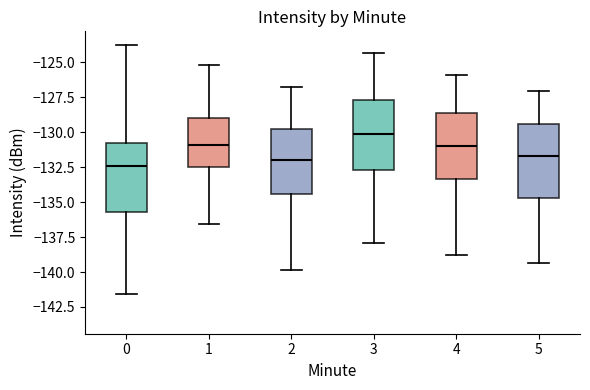

Which box's median line is the highest?

3